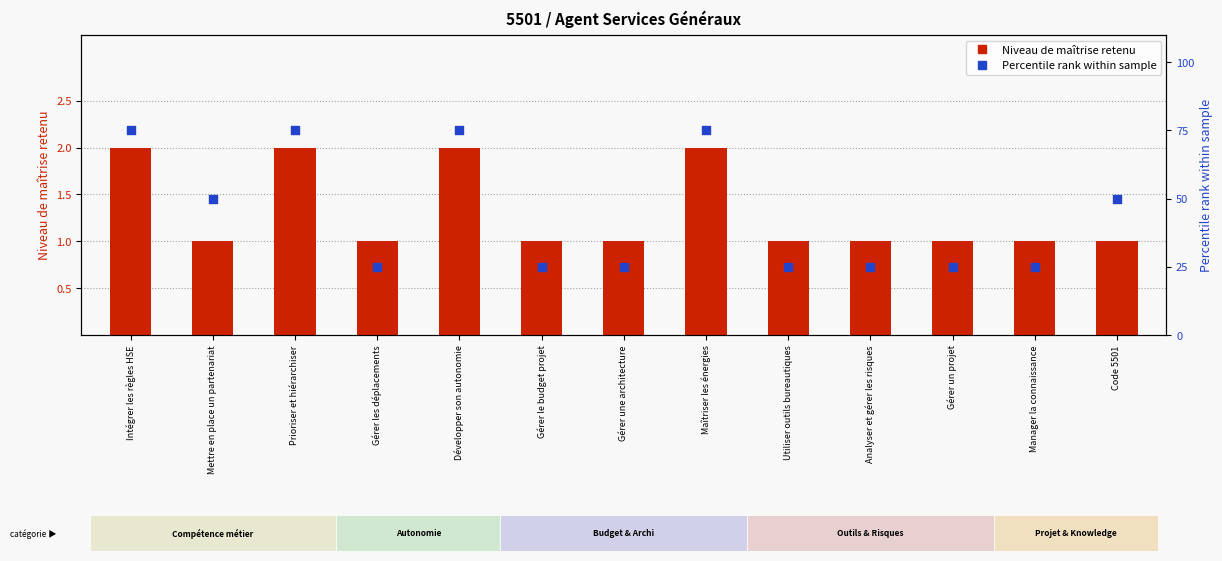

At which category is the sum across all series the highest?

Intégrer les règles HSE